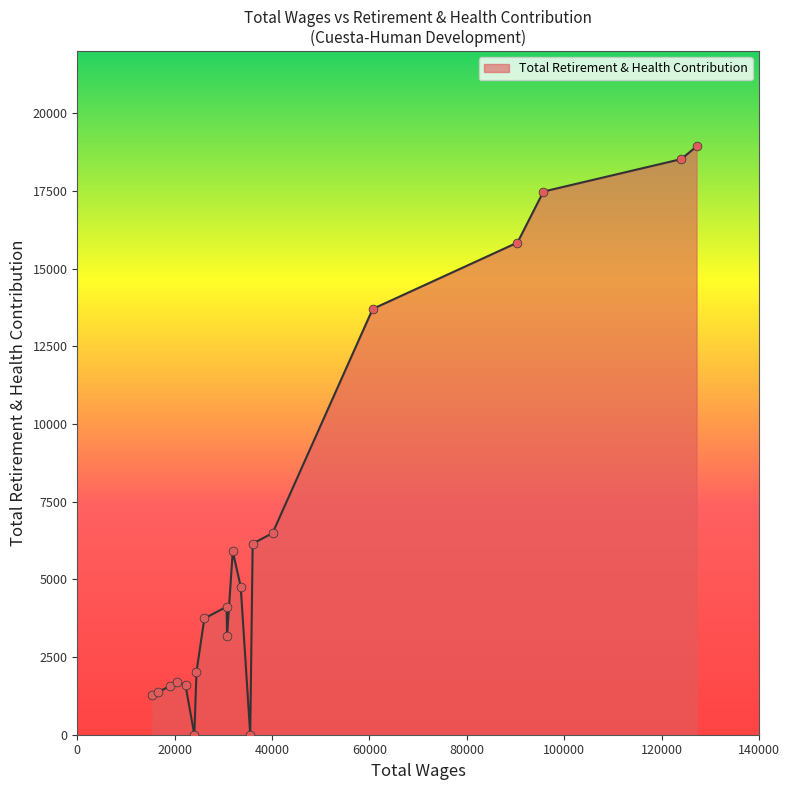

What is the greatest value displayed?

18936.3